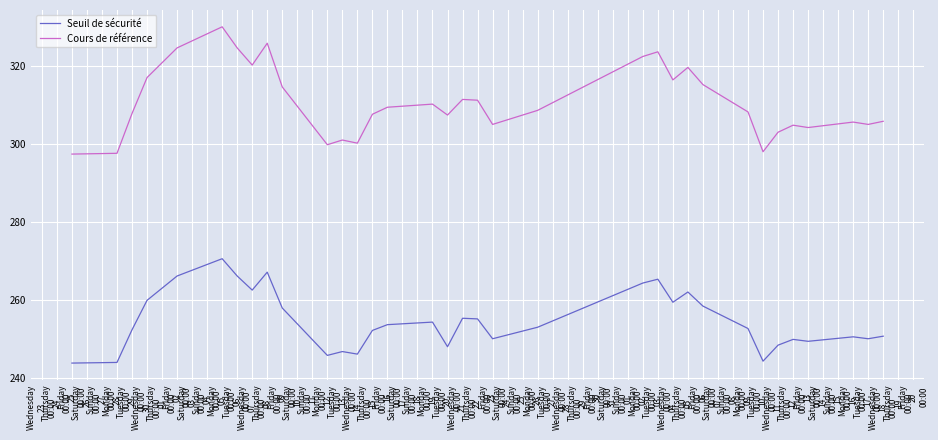

What is the difference between the maximum and minimum values in the Cours de référence series?

32.6